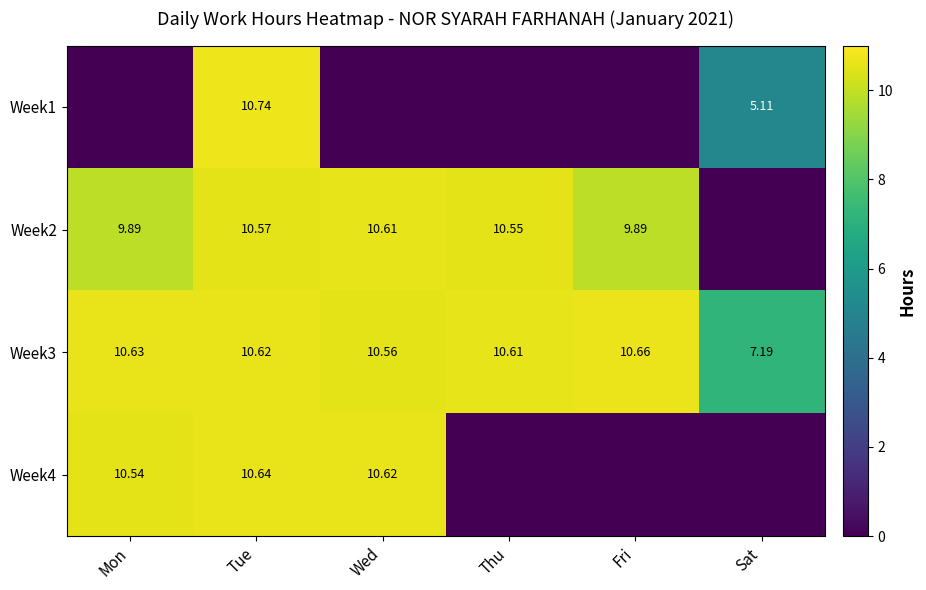

List the series in order of their overall mean, lowest first.

Week1, Week4, Week2, Week3